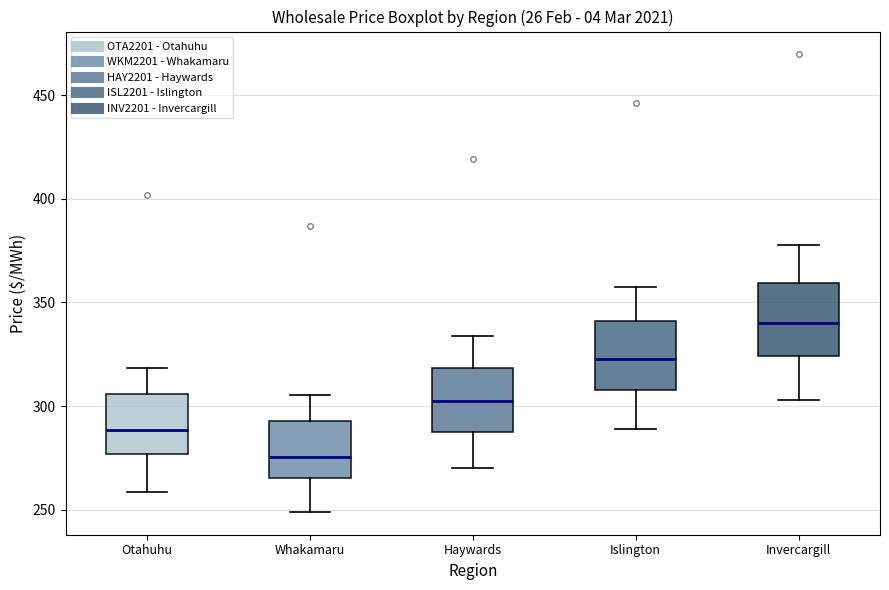

Which box's median line is the highest?

Invercargill